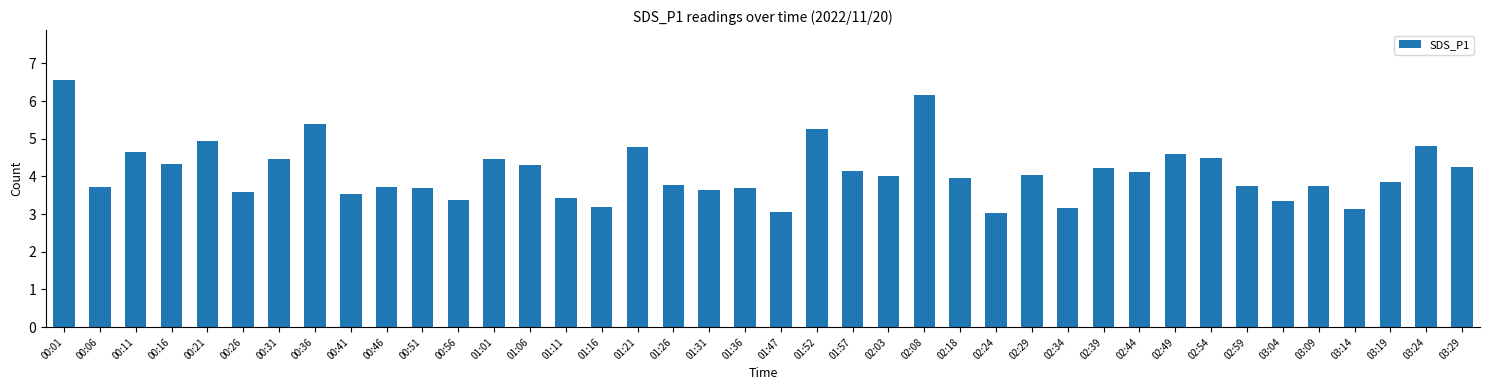

What is the difference between the values at 02:44 and 03:04?

0.8